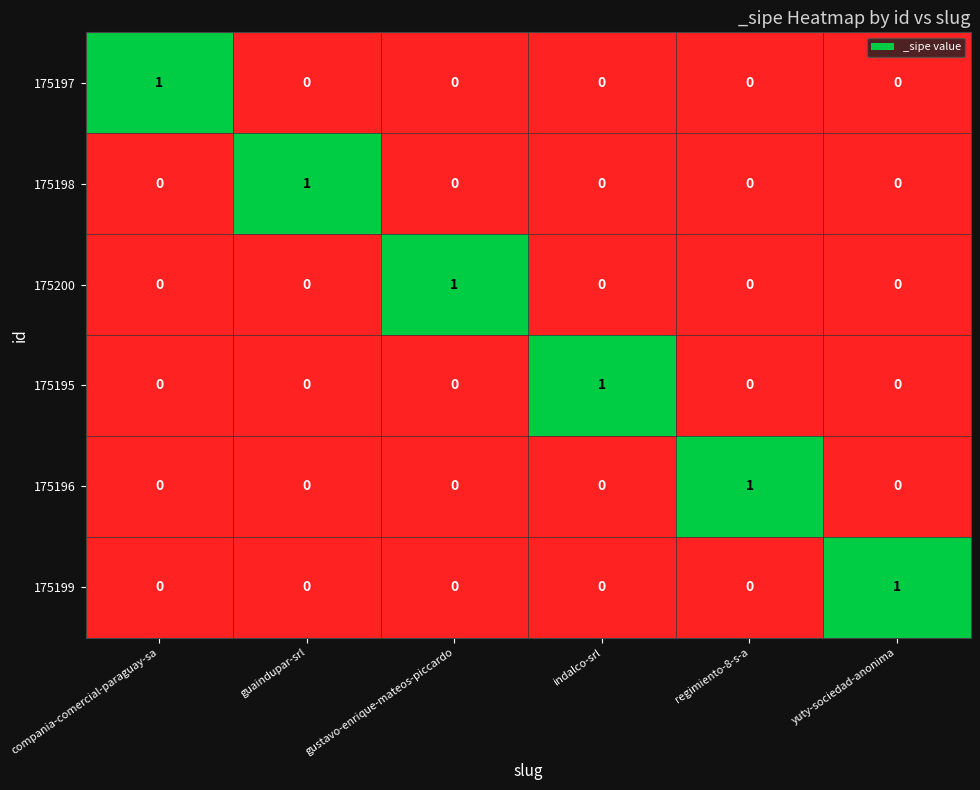

At how many categories does at least one series exceed 0?

6